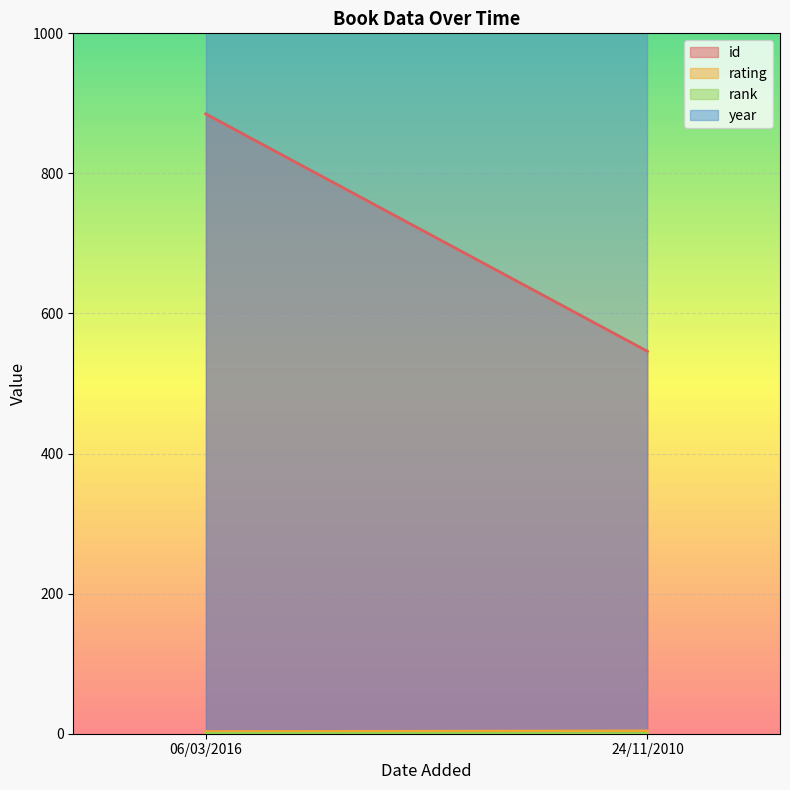

At which label is id closest to 715?

24/11/2010